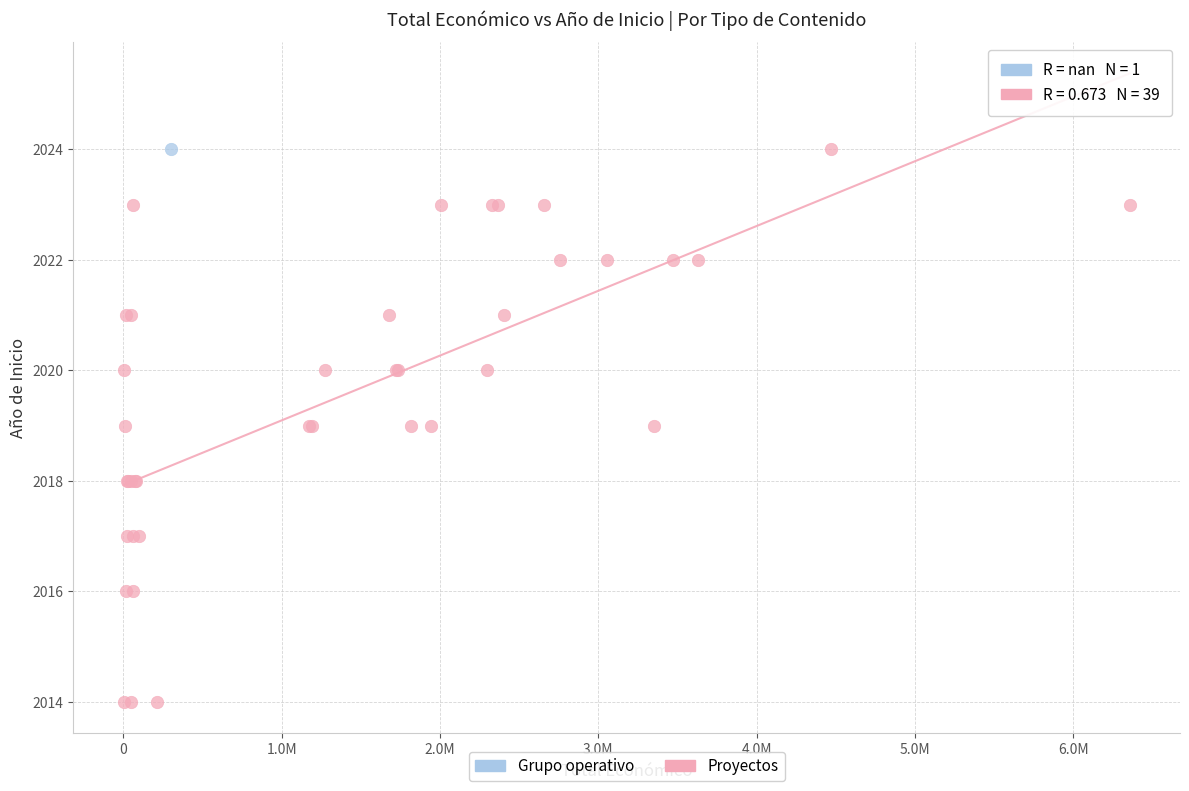

What are all the series names shown in the legend?

Grupo operativo, Proyectos